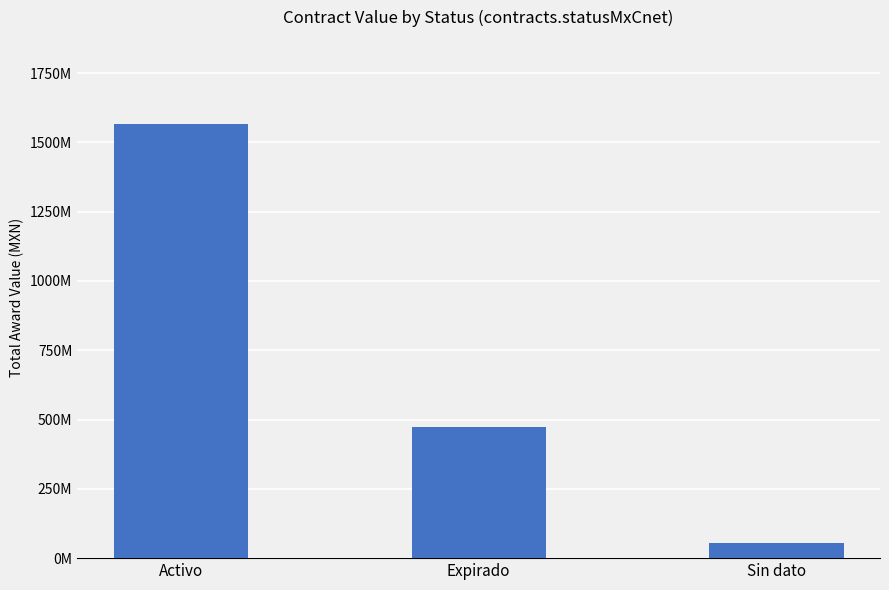

Does the chart contain any negative values?

No